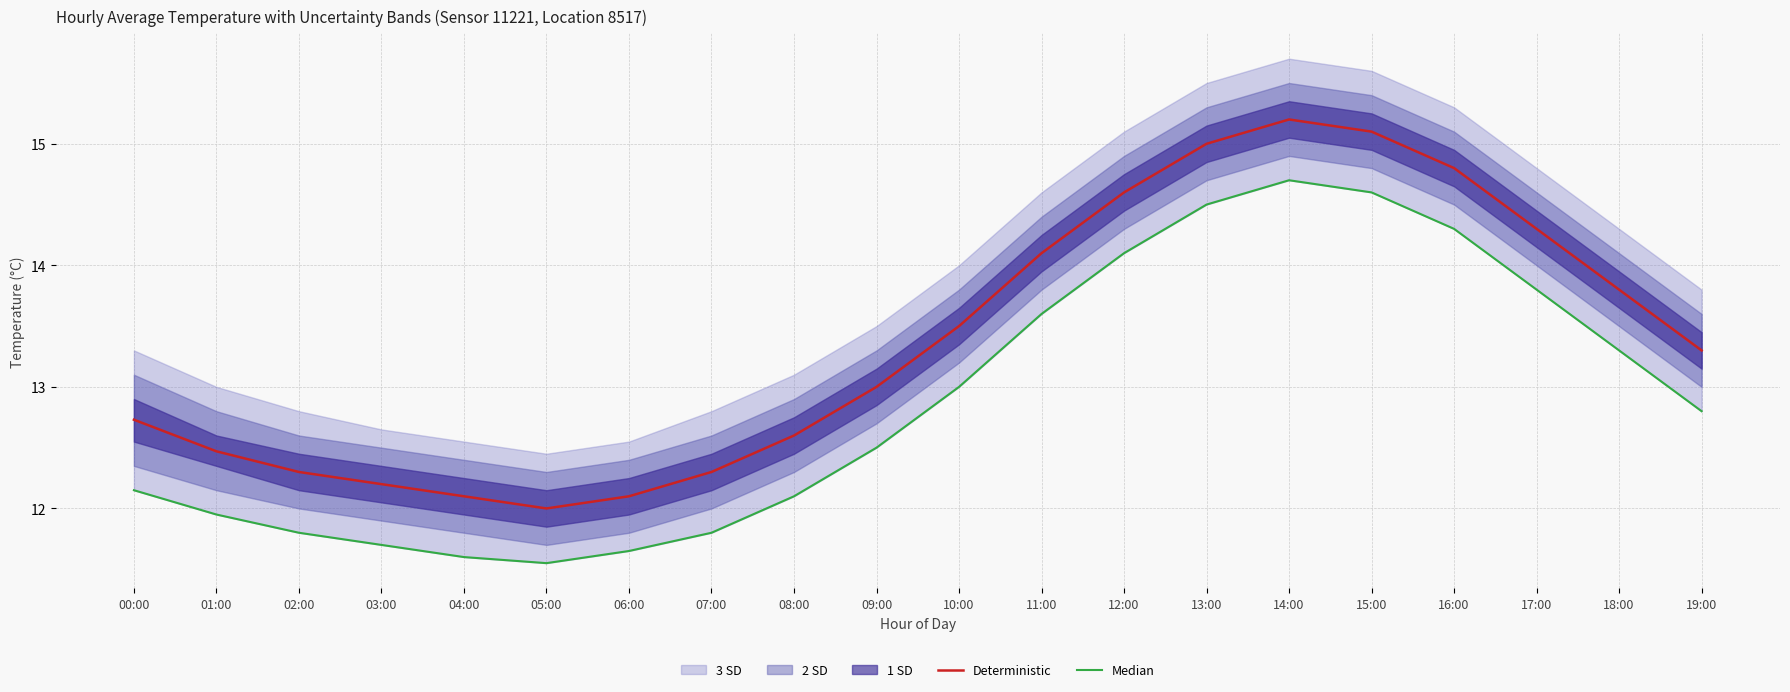

Is the value of Median at 08:00 greater than the value of Deterministic at 15:00?

No